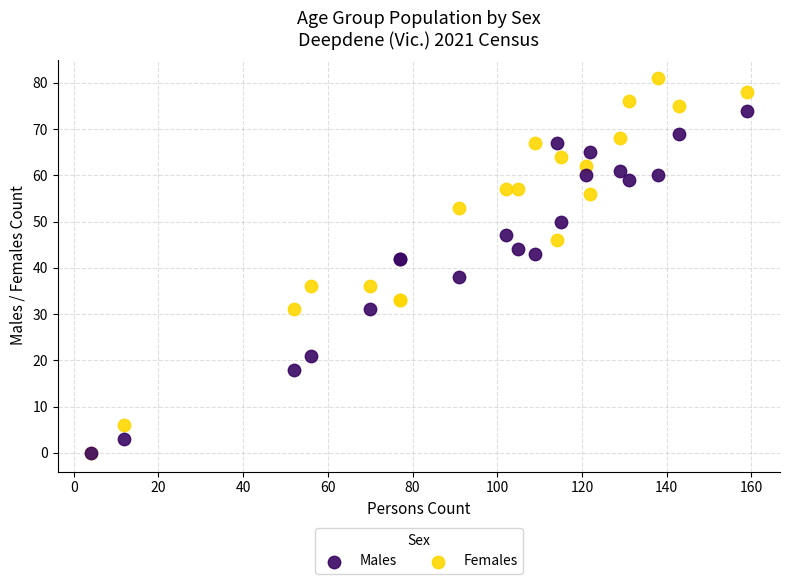

Which series reaches the maximum Y coordinate?

Females